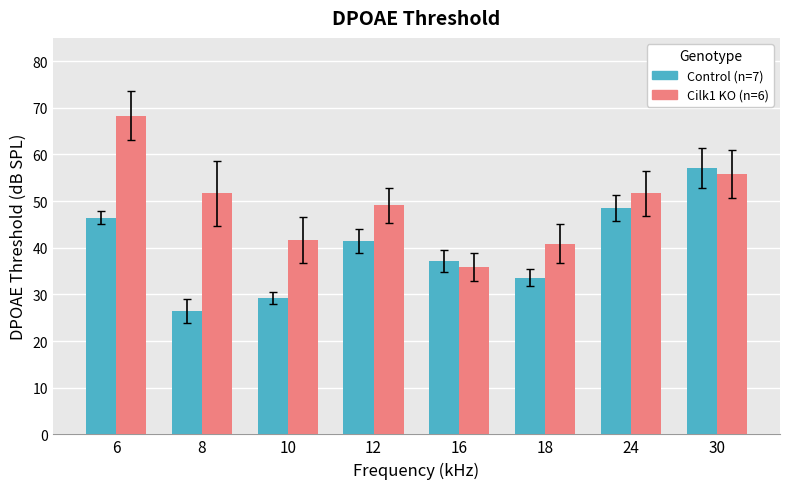

How many values in the Cilk1 KO (n=6) series exceed 51?

4